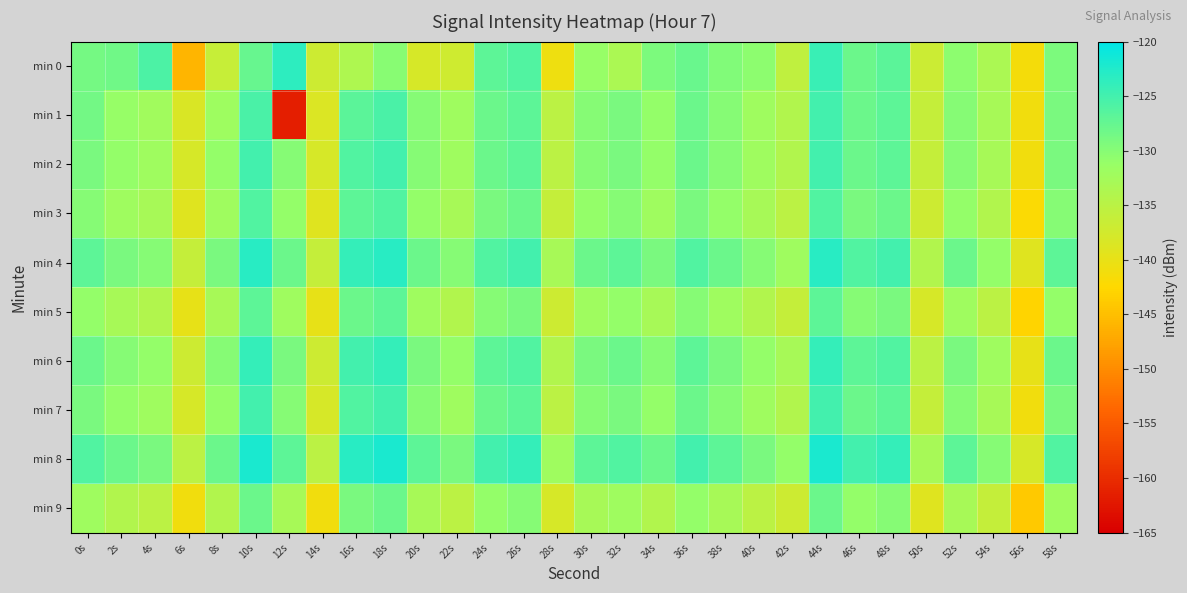

Reading left to right, transcribe all the data shown in this chart.

min 0: 0s=-128.8	2s=-128.4	4s=-125.7	6s=-145.9	8s=-136.3	10s=-127.7	12s=-123.4	14s=-137.0	16s=-133.6	18s=-130.1	20s=-138.0	22s=-137.1	24s=-126.9	26s=-126.1	28s=-140.6	30s=-131.1	32s=-133.2	34s=-129.2	36s=-127.8	38s=-129.7	40s=-130.5	42s=-135.5	44s=-124.4	46s=-128.0	48s=-126.8	50s=-136.9	52s=-130.5	54s=-133.2	56s=-141.4	58s=-129.3
min 1: 0s=-128.5	2s=-131.2	4s=-132.2	6s=-138.4	8s=-131.9	10s=-125.6	12s=-161.5	14s=-138.5	16s=-126.7	18s=-125.6	20s=-130.0	22s=-132.0	24s=-128.0	26s=-127.0	28s=-135.0	30s=-130.0	32s=-129.0	34s=-131.0	36s=-128.0	38s=-130.0	40s=-132.0	42s=-134.0	44s=-125.0	46s=-128.0	48s=-127.0	50s=-136.0	52s=-130.0	54s=-133.0	56s=-141.0	58s=-129.0
min 2: 0s=-129.0	2s=-131.0	4s=-132.0	6s=-138.0	8s=-131.0	10s=-125.0	12s=-130.0	14s=-138.0	16s=-126.0	18s=-125.0	20s=-130.0	22s=-132.0	24s=-128.0	26s=-127.0	28s=-135.0	30s=-130.0	32s=-129.0	34s=-131.0	36s=-128.0	38s=-130.0	40s=-132.0	42s=-134.0	44s=-125.0	46s=-128.0	48s=-127.0	50s=-136.0	52s=-130.0	54s=-133.0	56s=-141.0	58s=-129.0
min 3: 0s=-130.0	2s=-132.0	4s=-133.0	6s=-139.0	8s=-132.0	10s=-126.0	12s=-131.0	14s=-139.0	16s=-127.0	18s=-126.0	20s=-131.0	22s=-133.0	24s=-129.0	26s=-128.0	28s=-136.0	30s=-131.0	32s=-130.0	34s=-132.0	36s=-129.0	38s=-131.0	40s=-133.0	42s=-135.0	44s=-126.0	46s=-129.0	48s=-128.0	50s=-137.0	52s=-131.0	54s=-134.0	56s=-142.0	58s=-130.0
min 4: 0s=-127.0	2s=-129.0	4s=-130.0	6s=-136.0	8s=-129.0	10s=-123.0	12s=-128.0	14s=-136.0	16s=-124.0	18s=-123.0	20s=-128.0	22s=-130.0	24s=-126.0	26s=-125.0	28s=-133.0	30s=-128.0	32s=-127.0	34s=-129.0	36s=-126.0	38s=-128.0	40s=-130.0	42s=-132.0	44s=-123.0	46s=-126.0	48s=-125.0	50s=-134.0	52s=-128.0	54s=-131.0	56s=-139.0	58s=-127.0
min 5: 0s=-131.0	2s=-133.0	4s=-134.0	6s=-140.0	8s=-133.0	10s=-127.0	12s=-132.0	14s=-140.0	16s=-128.0	18s=-127.0	20s=-132.0	22s=-134.0	24s=-130.0	26s=-129.0	28s=-137.0	30s=-132.0	32s=-131.0	34s=-133.0	36s=-130.0	38s=-132.0	40s=-134.0	42s=-136.0	44s=-127.0	46s=-130.0	48s=-129.0	50s=-138.0	52s=-132.0	54s=-135.0	56s=-143.0	58s=-131.0
min 6: 0s=-128.0	2s=-130.0	4s=-131.0	6s=-137.0	8s=-130.0	10s=-124.0	12s=-129.0	14s=-137.0	16s=-125.0	18s=-124.0	20s=-129.0	22s=-131.0	24s=-127.0	26s=-126.0	28s=-134.0	30s=-129.0	32s=-128.0	34s=-130.0	36s=-127.0	38s=-129.0	40s=-131.0	42s=-133.0	44s=-124.0	46s=-127.0	48s=-126.0	50s=-135.0	52s=-129.0	54s=-132.0	56s=-140.0	58s=-128.0
min 7: 0s=-129.0	2s=-131.0	4s=-132.0	6s=-138.0	8s=-131.0	10s=-125.0	12s=-130.0	14s=-138.0	16s=-126.0	18s=-125.0	20s=-130.0	22s=-132.0	24s=-128.0	26s=-127.0	28s=-135.0	30s=-130.0	32s=-129.0	34s=-131.0	36s=-128.0	38s=-130.0	40s=-132.0	42s=-134.0	44s=-125.0	46s=-128.0	48s=-127.0	50s=-136.0	52s=-130.0	54s=-133.0	56s=-141.0	58s=-129.0
min 8: 0s=-126.0	2s=-128.0	4s=-129.0	6s=-135.0	8s=-128.0	10s=-122.0	12s=-127.0	14s=-135.0	16s=-123.0	18s=-122.0	20s=-127.0	22s=-129.0	24s=-125.0	26s=-124.0	28s=-132.0	30s=-127.0	32s=-126.0	34s=-128.0	36s=-125.0	38s=-127.0	40s=-129.0	42s=-131.0	44s=-122.0	46s=-125.0	48s=-124.0	50s=-133.0	52s=-127.0	54s=-130.0	56s=-138.0	58s=-126.0
min 9: 0s=-132.0	2s=-134.0	4s=-135.0	6s=-141.0	8s=-134.0	10s=-128.0	12s=-133.0	14s=-141.0	16s=-129.0	18s=-128.0	20s=-133.0	22s=-135.0	24s=-131.0	26s=-130.0	28s=-138.0	30s=-133.0	32s=-132.0	34s=-134.0	36s=-131.0	38s=-133.0	40s=-135.0	42s=-137.0	44s=-128.0	46s=-131.0	48s=-130.0	50s=-139.0	52s=-133.0	54s=-136.0	56s=-144.0	58s=-132.0